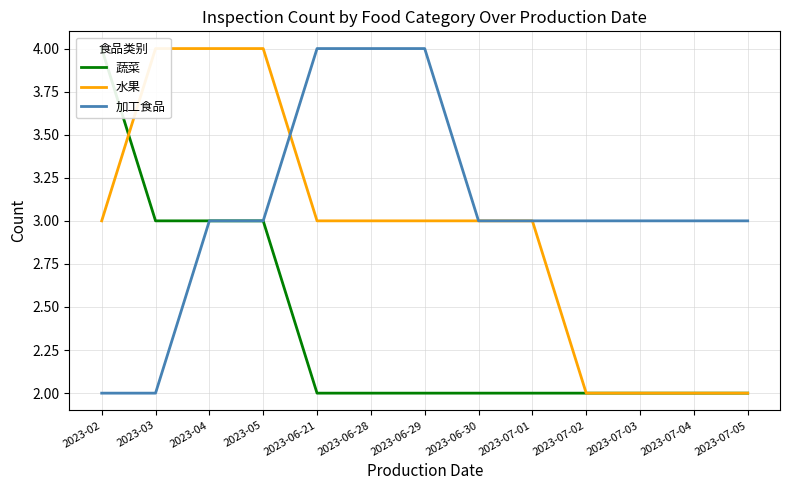

Where is 水果 nearest to the value 3?

2023-02